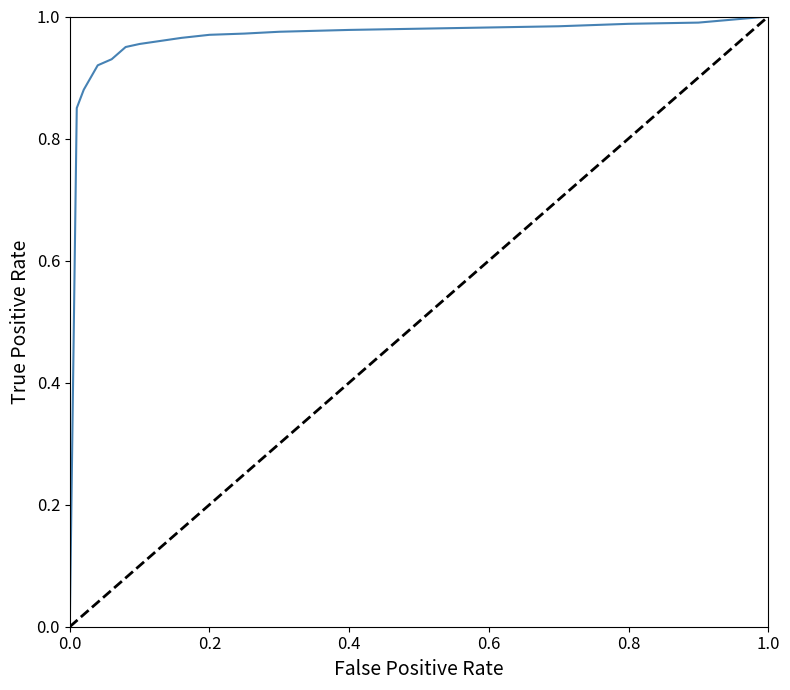

What is the difference between the values at 0.6 and 0.0?

1.0